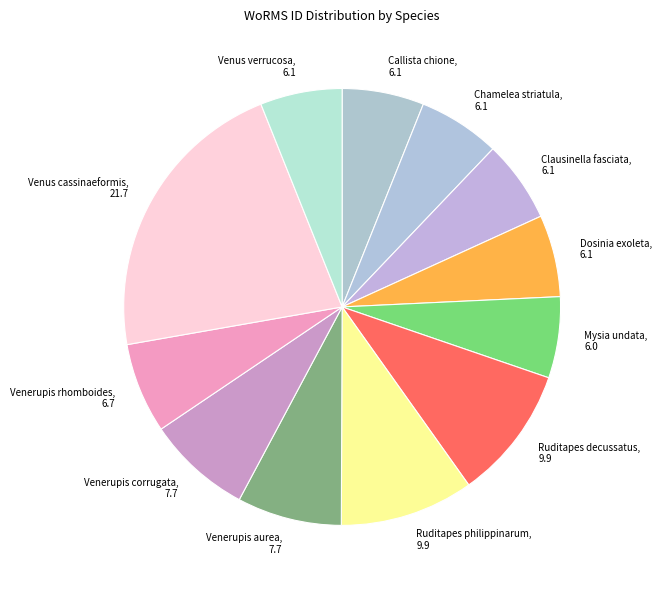

True or false: Venerupis aurea accounts for 16% of the total.

False